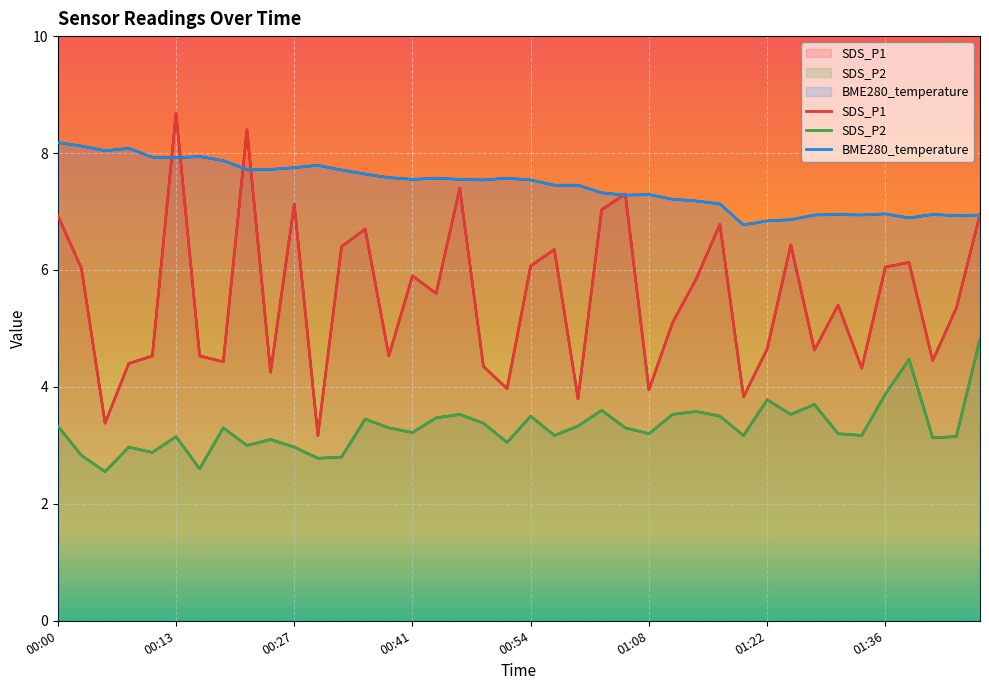

How many times do SDS_P1 and BME280_temperature cross each other?

7